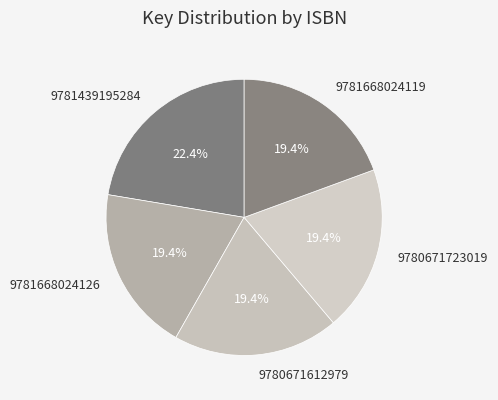

What percentage do 9780671612979 and 9781668024126 together represent?

38.8%